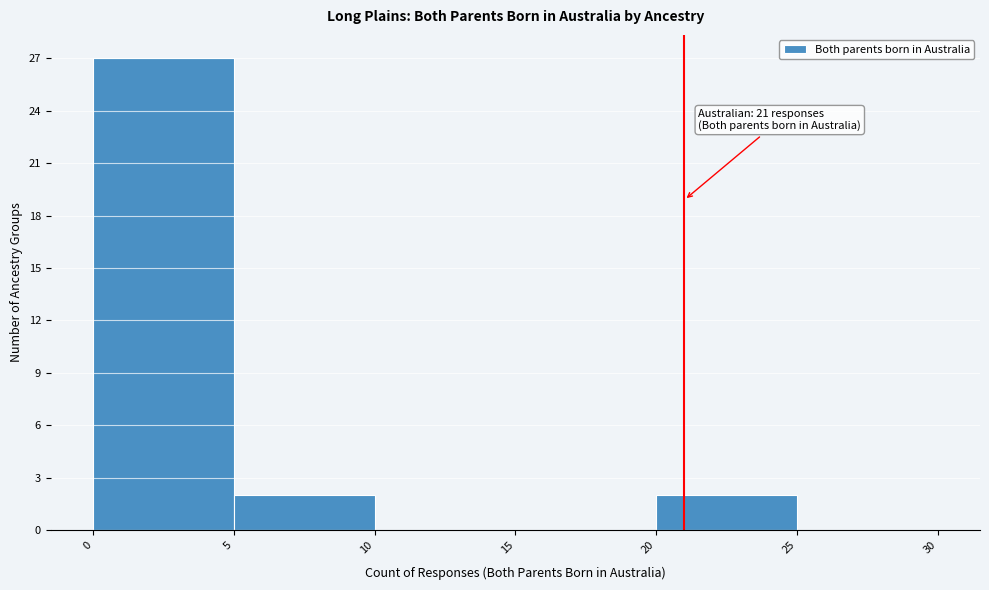

Over which range of the x-axis is the bar tallest?

0 to 5